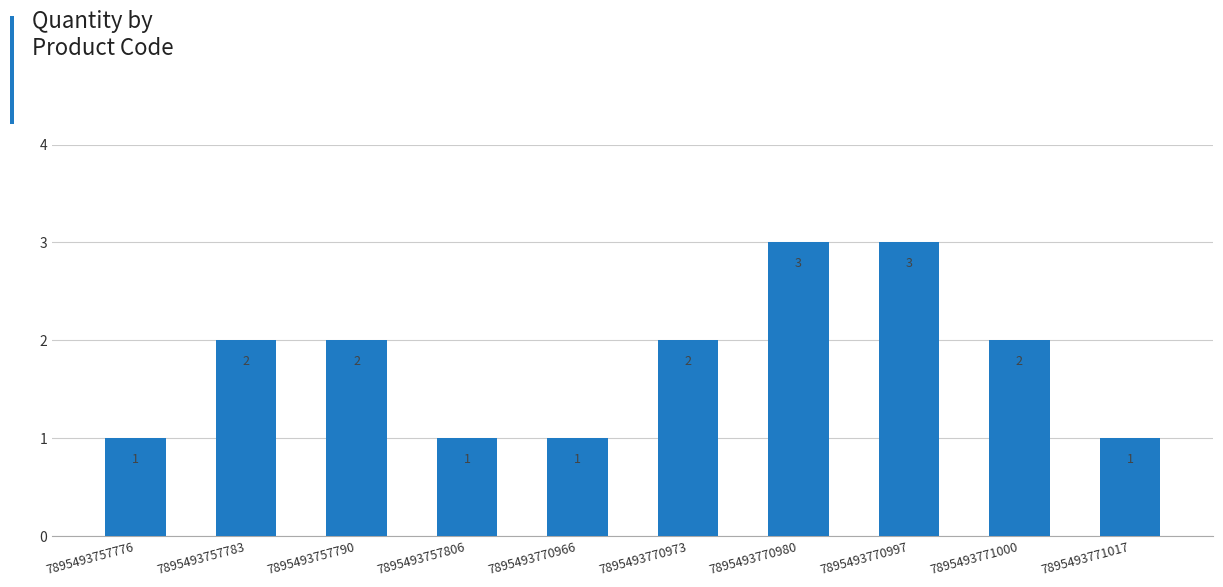

The chart shows a value of 1 at 7895493771017. True or false?

True